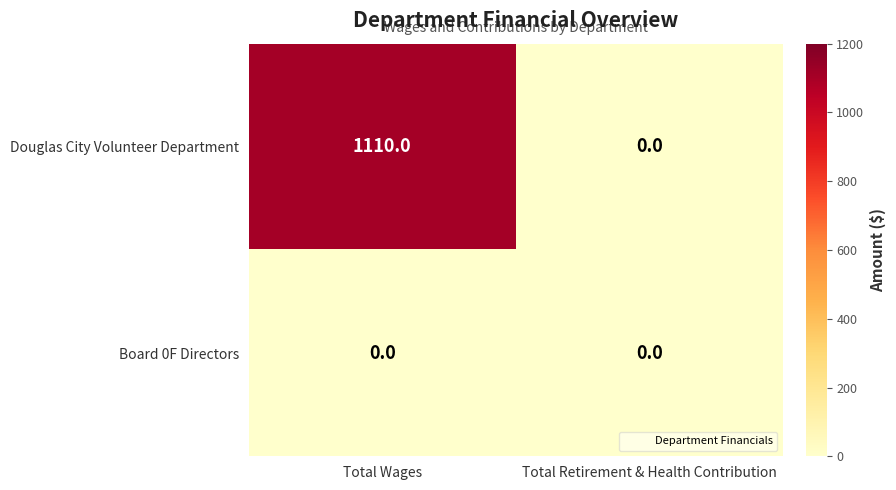

Reading right to left, list all the values displayed in this chart.

Douglas City Volunteer Department: Total Retirement & Health Contribution=0	Total Wages=1110
Board 0F Directors: Total Retirement & Health Contribution=0	Total Wages=0